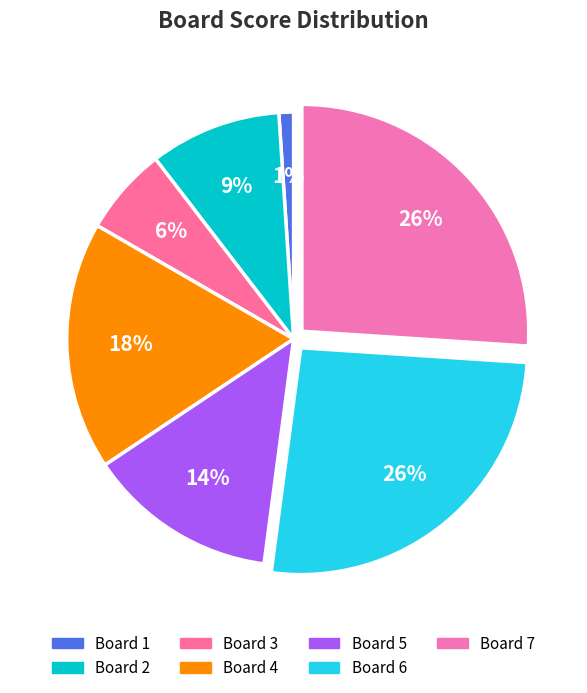

Count the number of slices in the pie.

7